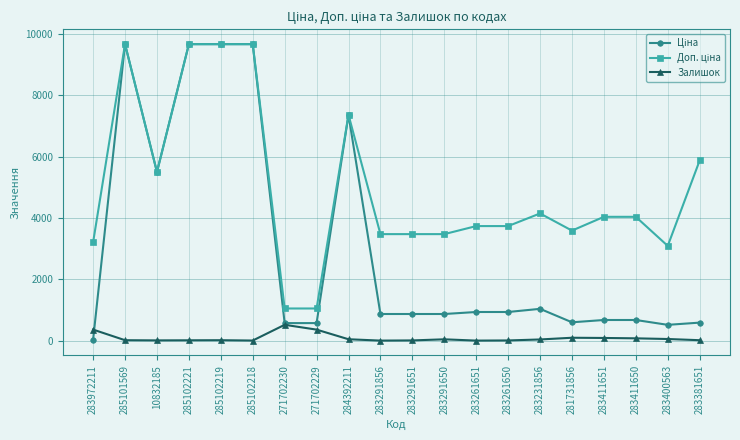

True or false: Залишок has a value of 1.0 at 283291856.

True